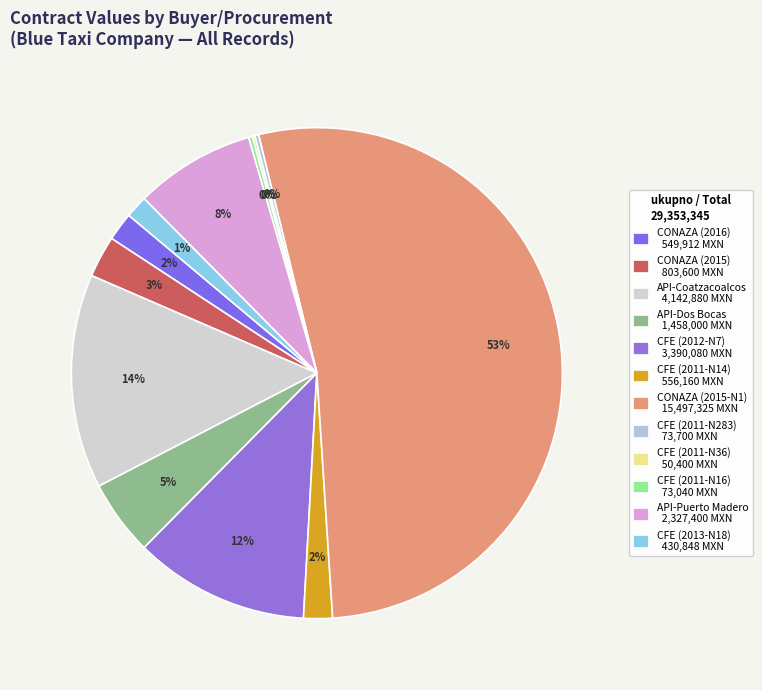

What percentage is the CFE (2013-N18) slice, to the nearest percent?

1%